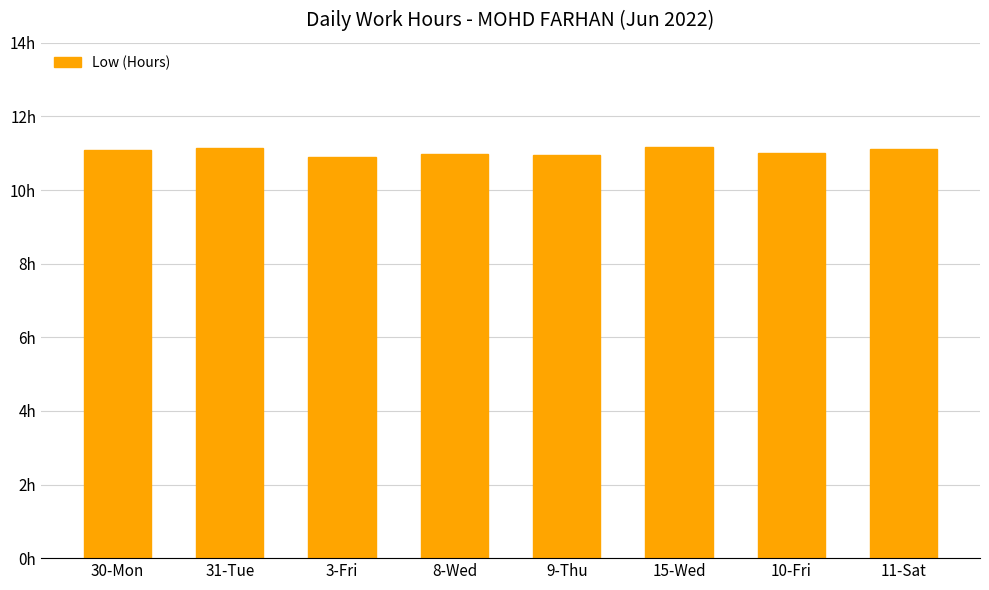

What is the average value?

11.0